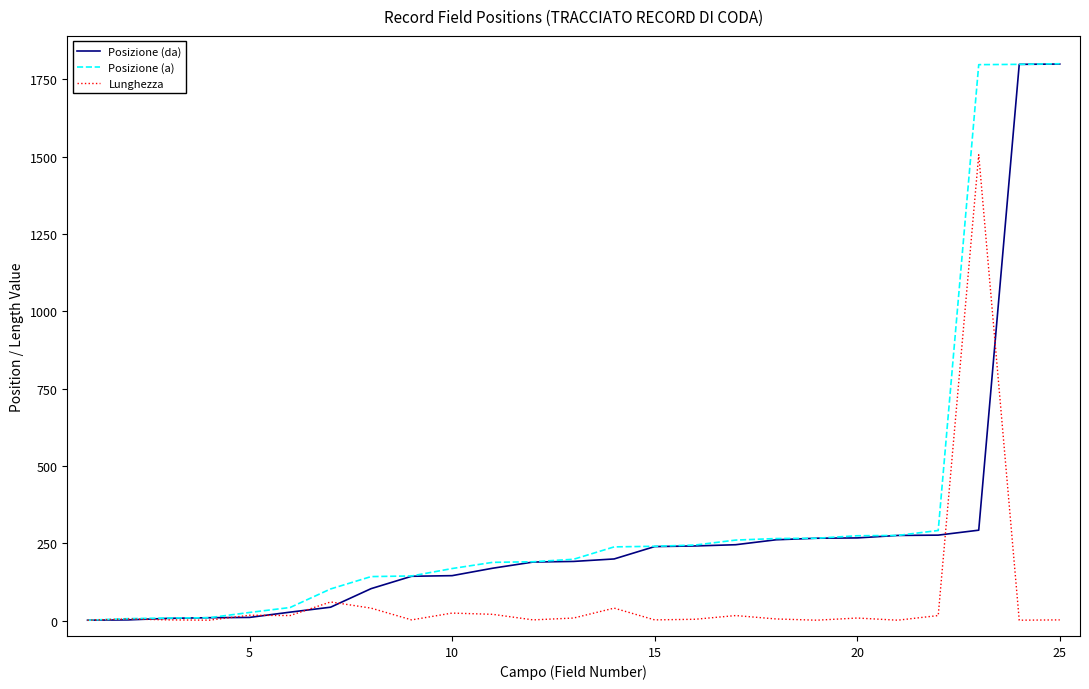

What is the greatest value displayed?

1800